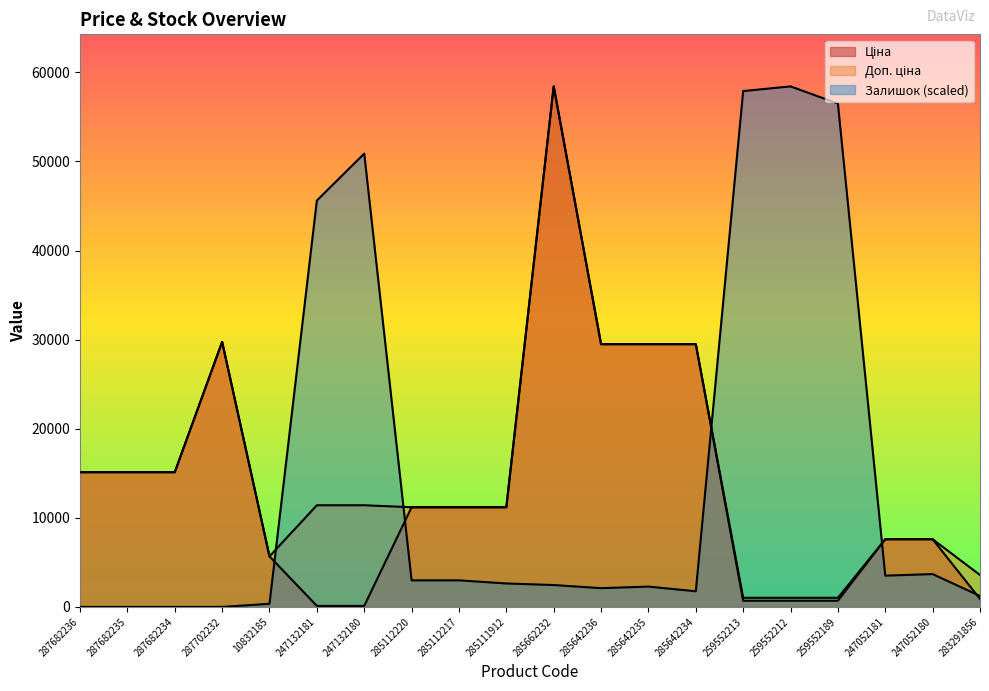

Count the number of data series in this chart.

3